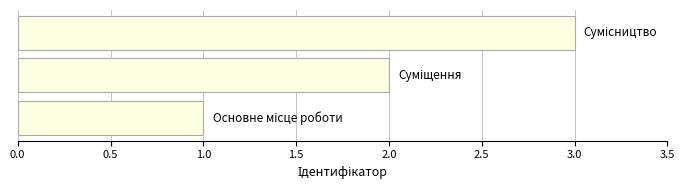

What is the sum of all values?

6